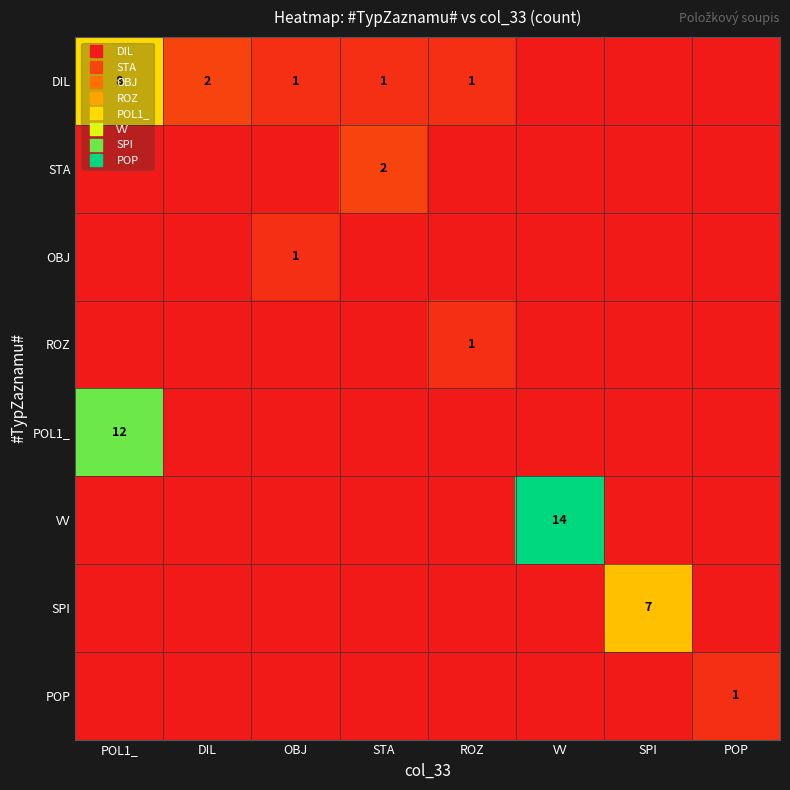

Which series has the largest total across all categories?

VV